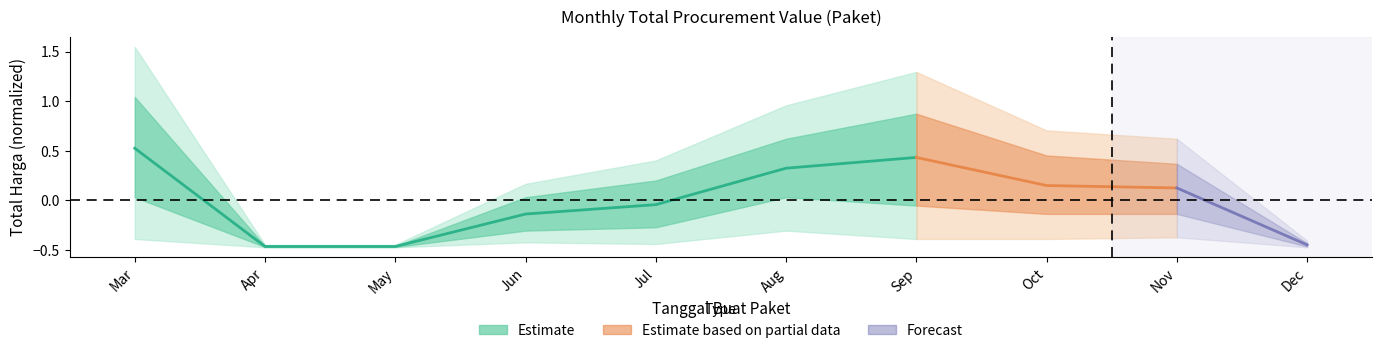

How many negative values are there?

4